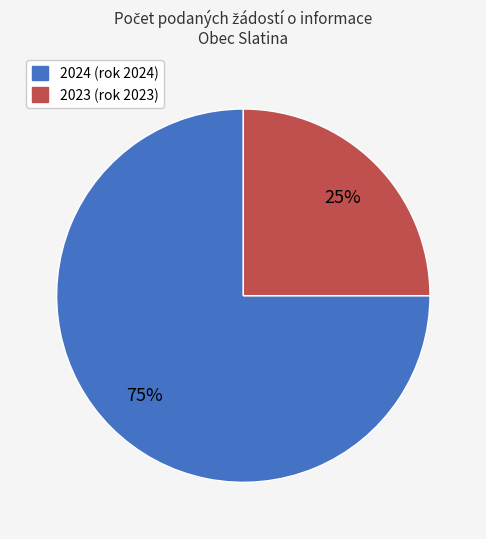

Which category accounts for the majority?

2024 (rok 2024)